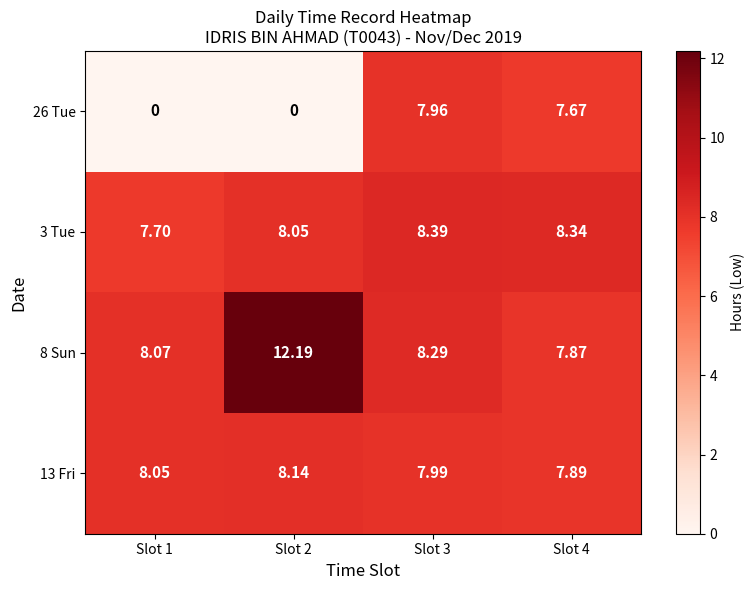

What is the total value across all series at Slot 2?

28.4